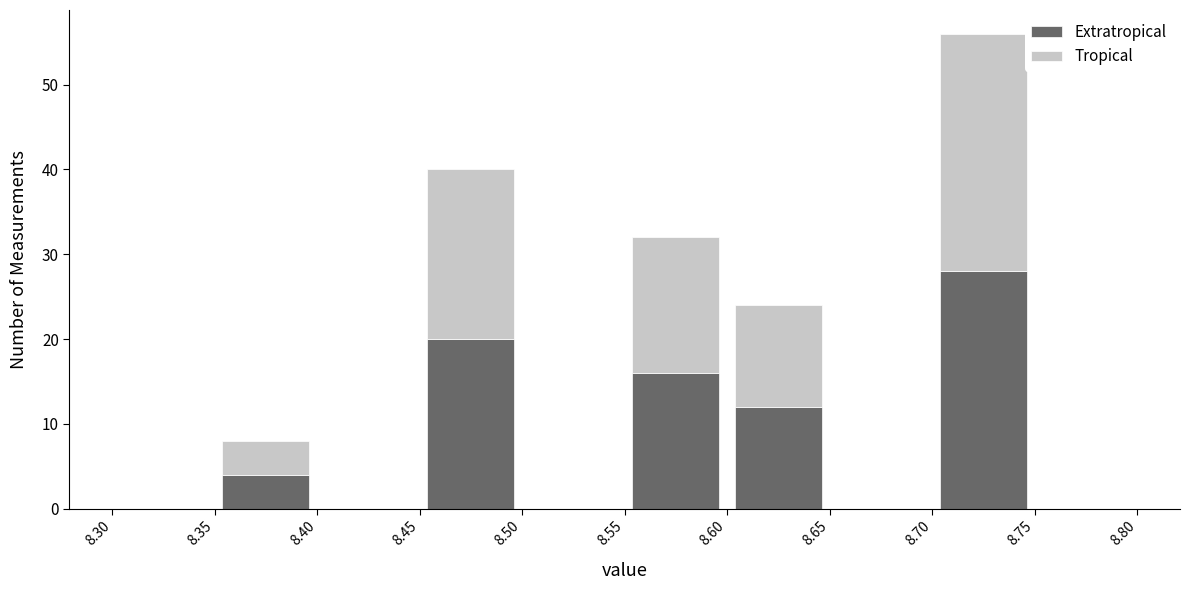

Reading left to right, list every stacked bar in this chart as the range it spans on the x-axis followed by its total height. The values are not printed on the chart, so give them approximately, as read against the axis.

8.30 to 8.35: 0
8.35 to 8.40: 8
8.40 to 8.45: 0
8.45 to 8.50: 40
8.50 to 8.55: 0
8.55 to 8.60: 32
8.60 to 8.65: 24
8.65 to 8.70: 0
8.70 to 8.75: 56
8.75 to 8.80: 0